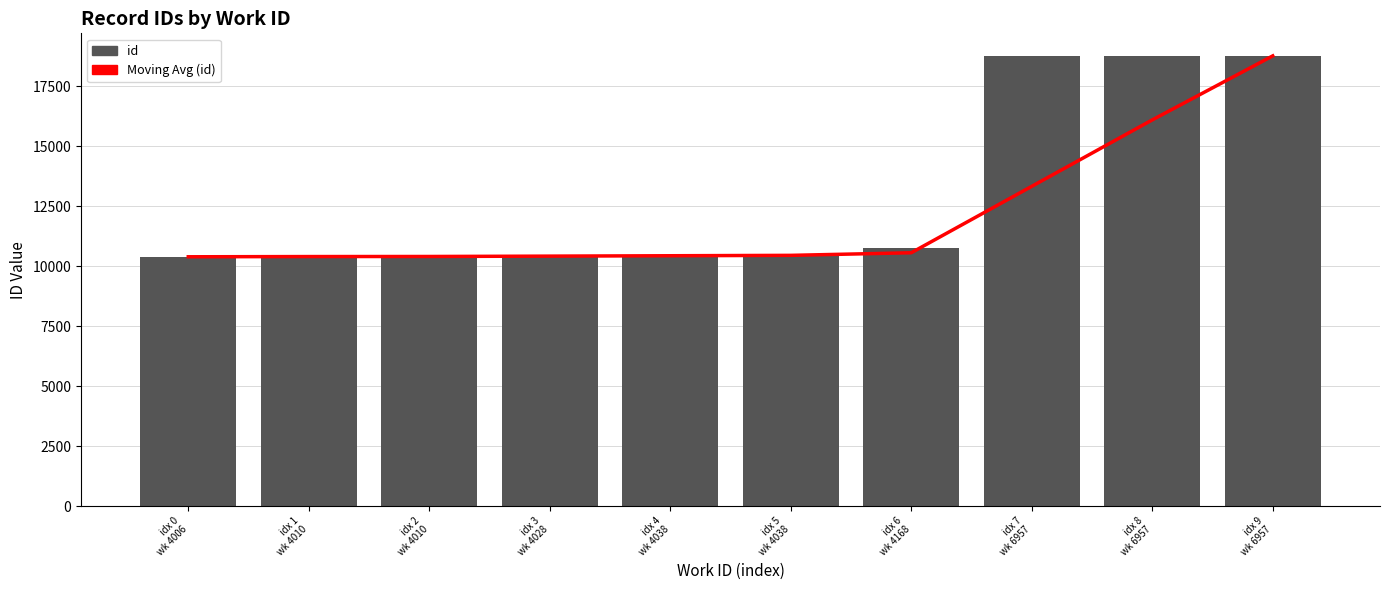

At which label does Moving Avg (id) reach its minimum?

idx 0
wk 4006